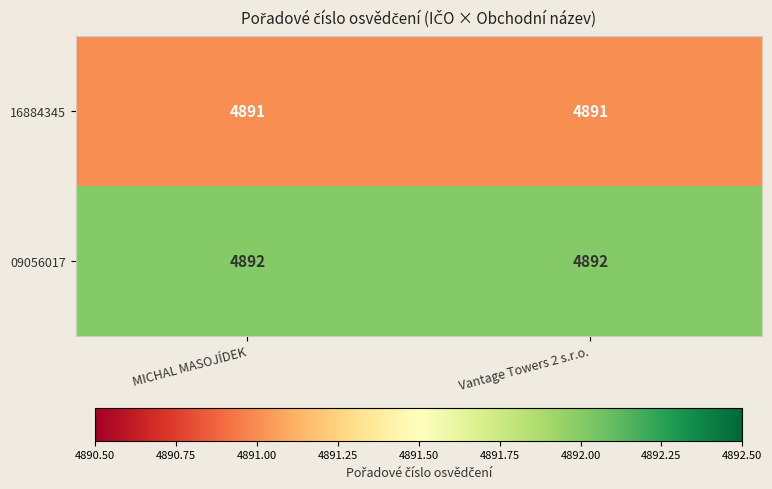

What is the lowest value of the 16884345 series?

4891